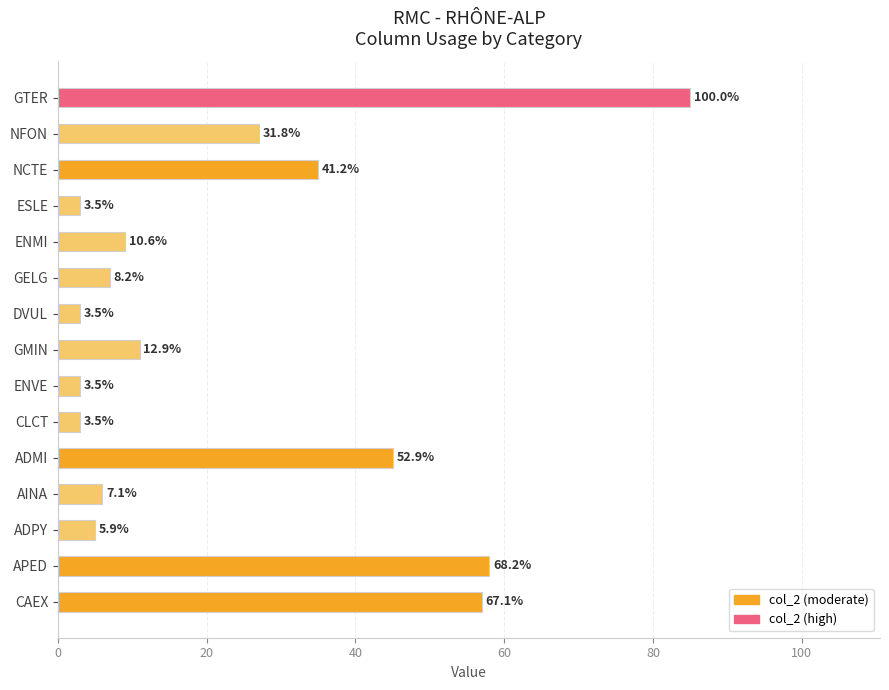

What is the minimum value shown in the chart?

3